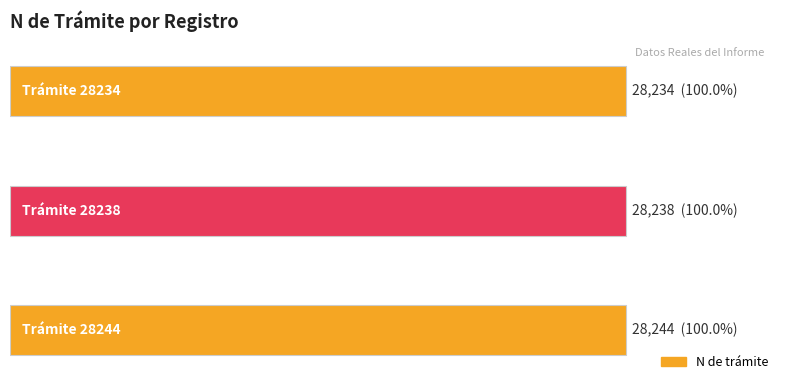

Count the values in the range 28234 to 28244.

3